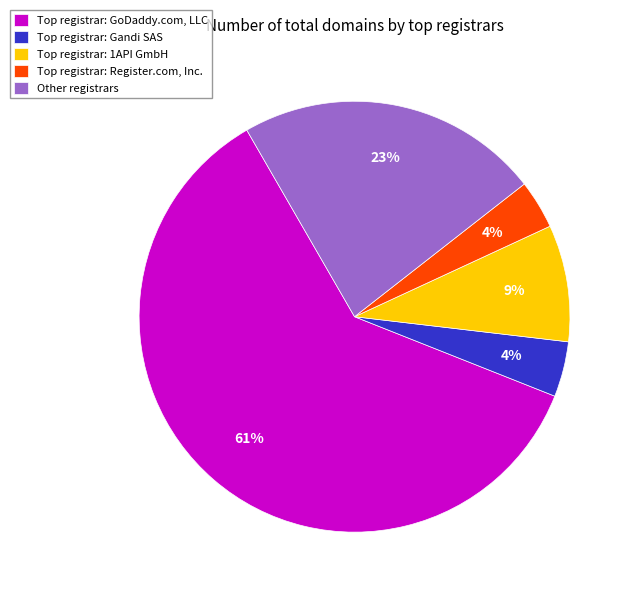

Which category has the biggest portion of the pie?

Top registrar: GoDaddy.com, LLC